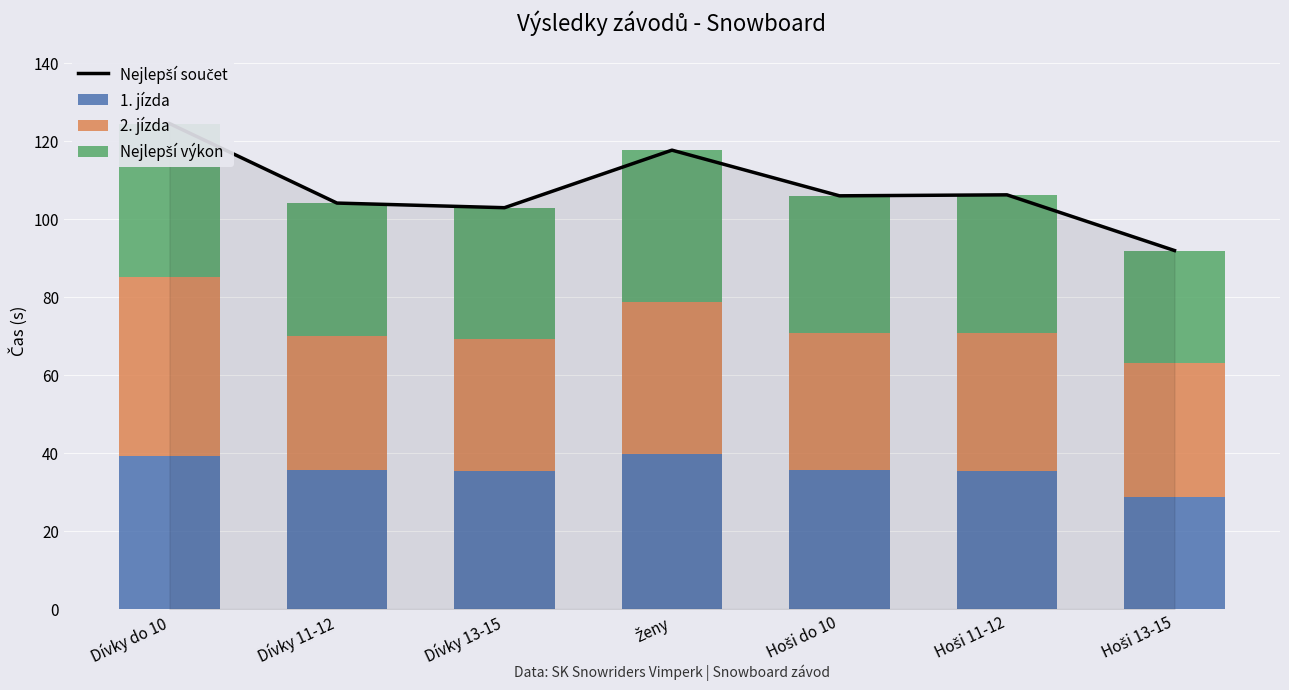

What is the minimum value for Nejlepší součet?

91.9